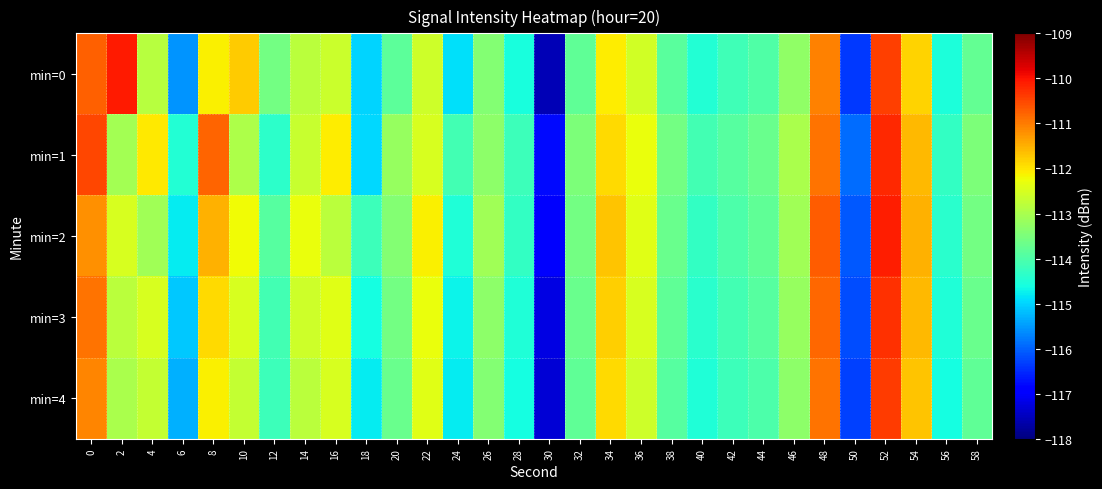

Reading left to right, what are all the values shown in this chart?

min=0: 0=-110.8	2=-110.1	4=-112.8	6=-115.6	8=-112.1	10=-111.7	12=-113.6	14=-112.8	16=-112.6	18=-115.0	20=-113.8	22=-112.6	24=-114.9	26=-113.4	28=-114.6	30=-117.6	32=-113.8	34=-112.1	36=-112.6	38=-113.9	40=-114.5	42=-114.2	44=-114.0	46=-113.3	48=-111.1	50=-116.4	52=-110.4	54=-111.8	56=-114.5	58=-113.8
min=1: 0=-110.5	2=-113.1	4=-112.0	6=-114.5	8=-110.8	10=-113.0	12=-114.4	14=-112.7	16=-112.1	18=-114.9	20=-113.2	22=-112.5	24=-114.1	26=-113.3	28=-114.2	30=-116.8	32=-113.5	34=-111.9	36=-112.3	38=-113.6	40=-114.1	42=-113.9	44=-113.7	46=-113.0	48=-110.9	50=-115.9	52=-110.2	54=-111.6	56=-114.3	58=-113.5
min=2: 0=-111.2	2=-112.5	4=-113.1	6=-114.8	8=-111.5	10=-112.2	12=-113.9	14=-112.3	16=-112.8	18=-114.2	20=-113.4	22=-112.1	24=-114.5	26=-113.1	28=-114.3	30=-117.0	32=-113.6	34=-111.7	36=-112.4	38=-113.7	40=-114.3	42=-114.0	44=-113.8	46=-113.1	48=-110.7	50=-116.1	52=-110.1	54=-111.5	56=-114.4	58=-113.6
min=3: 0=-110.9	2=-112.8	4=-112.5	6=-115.1	8=-111.9	10=-112.5	12=-114.1	14=-112.6	16=-112.4	18=-114.6	20=-113.6	22=-112.3	24=-114.7	26=-113.3	28=-114.5	30=-117.2	32=-113.7	34=-111.8	36=-112.5	38=-113.8	40=-114.4	42=-114.1	44=-113.9	46=-113.2	48=-110.8	50=-116.2	52=-110.3	54=-111.6	56=-114.5	58=-113.7
min=4: 0=-111.1	2=-113.0	4=-112.7	6=-115.3	8=-112.1	10=-112.7	12=-114.2	14=-112.8	16=-112.5	18=-114.8	20=-113.7	22=-112.4	24=-114.8	26=-113.4	28=-114.6	30=-117.3	32=-113.8	34=-111.9	36=-112.6	38=-113.9	40=-114.5	42=-114.2	44=-114.0	46=-113.3	48=-110.9	50=-116.3	52=-110.4	54=-111.7	56=-114.6	58=-113.8